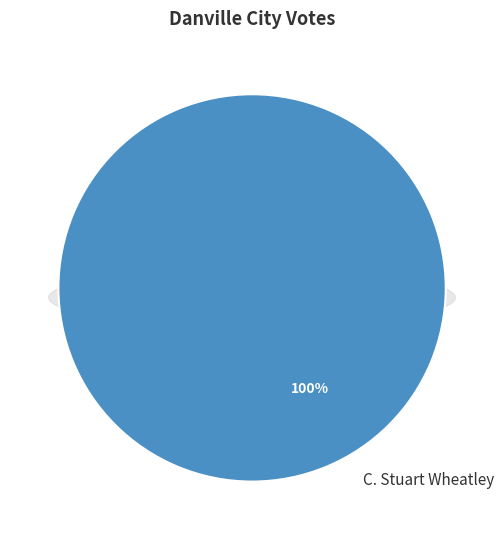

True or false: All Others accounts for 0% of the total.

True